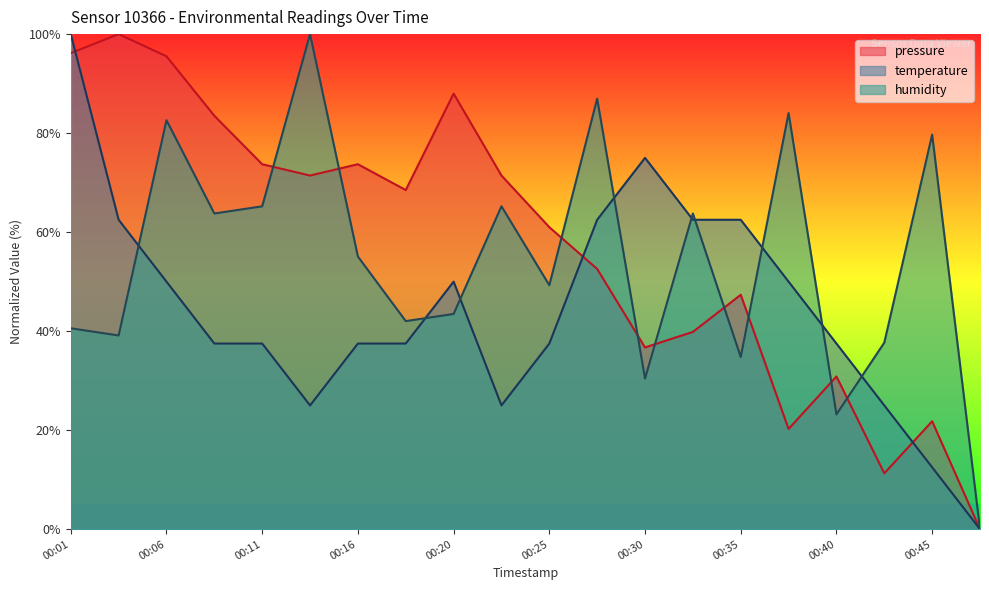

Reading right to left, extract all data points from this chart.

pressure: 00:47=0.0	00:45=21.8	00:43=11.3	00:40=30.9	00:38=20.2	00:35=47.3	00:33=39.8	00:30=36.7	00:28=52.6	00:25=61.0	00:23=71.4	00:20=88.0	00:18=68.5	00:16=73.7	00:13=71.4	00:11=73.7	00:08=83.5	00:06=95.5	00:03=100.0	00:01=96.2
temperature: 00:47=0.0	00:45=12.5	00:43=25.0	00:40=37.5	00:38=50.0	00:35=62.5	00:33=62.5	00:30=75.0	00:28=62.5	00:25=37.5	00:23=25.0	00:20=50.0	00:18=37.5	00:16=37.5	00:13=25.0	00:11=37.5	00:08=37.5	00:06=50.0	00:03=62.5	00:01=100.0
humidity: 00:47=0.0	00:45=79.7	00:43=37.7	00:40=23.2	00:38=84.1	00:35=34.8	00:33=63.8	00:30=30.4	00:28=87.0	00:25=49.3	00:23=65.2	00:20=43.5	00:18=42.0	00:16=55.1	00:13=100.0	00:11=65.2	00:08=63.8	00:06=82.6	00:03=39.1	00:01=40.6